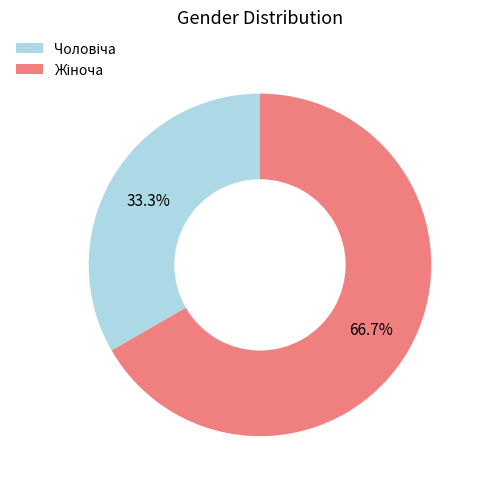

Does any single category account for the majority?

Yes